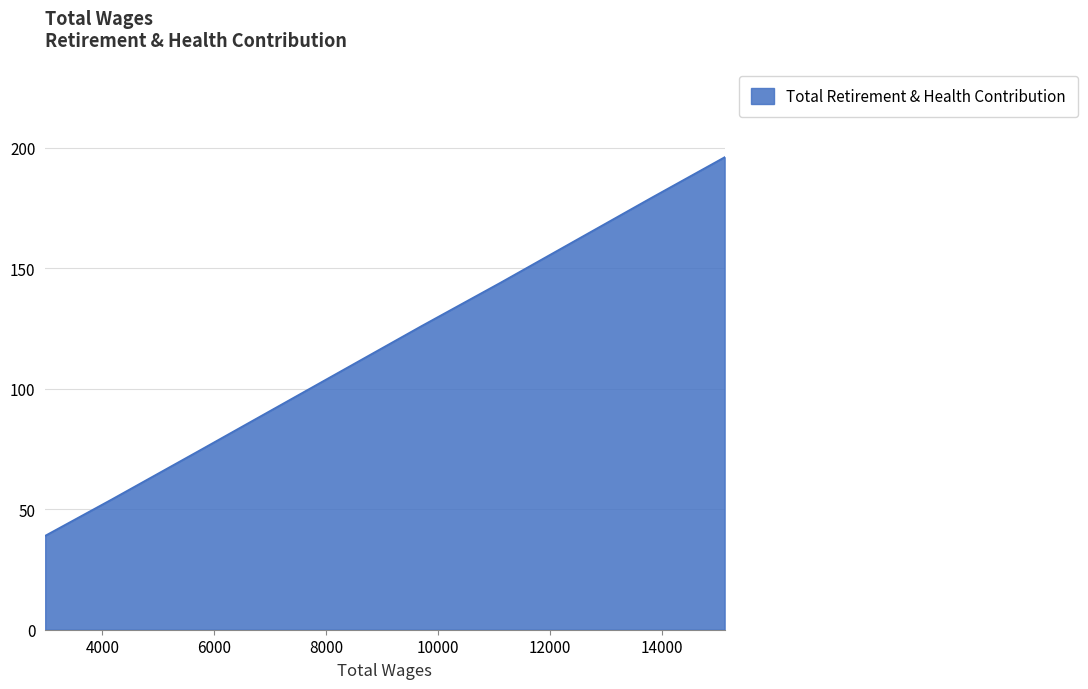

How many series are shown in this chart?

1